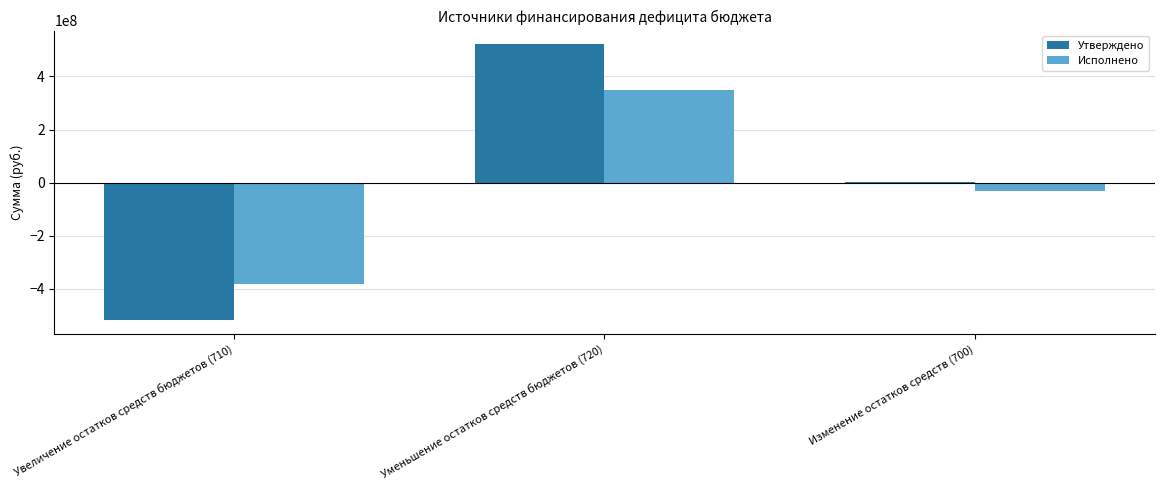

What position from the right is Увеличение остатков средств бюджетов (710)?

3